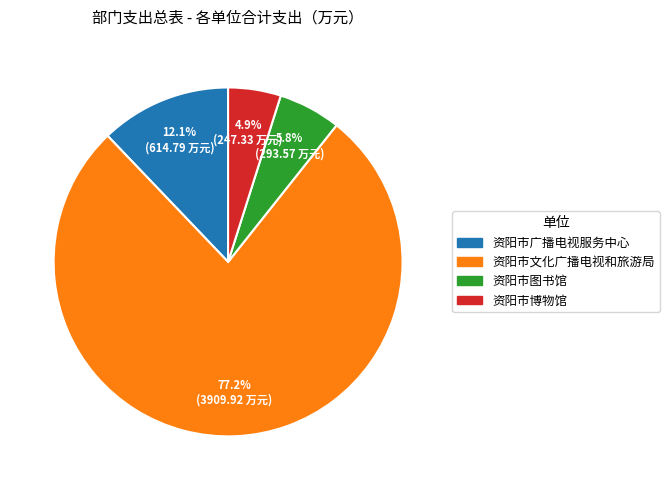

Is there any slice that represents more than half of the pie?

Yes